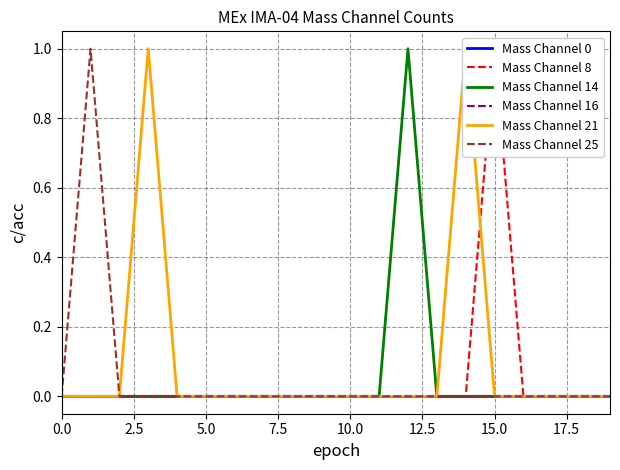

Is this an area chart (filled region under the line)?

No